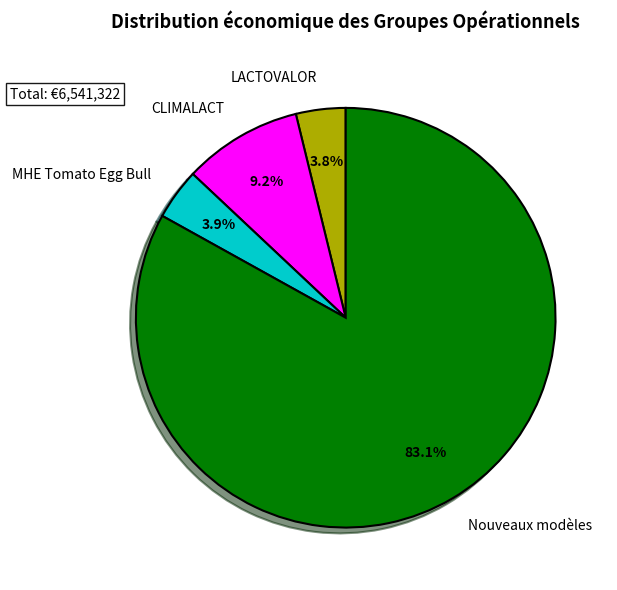

Count the number of slices in the pie.

4